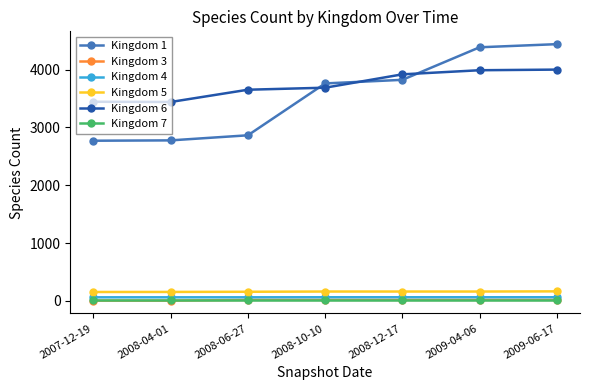

How many lines are shown in the chart?

6